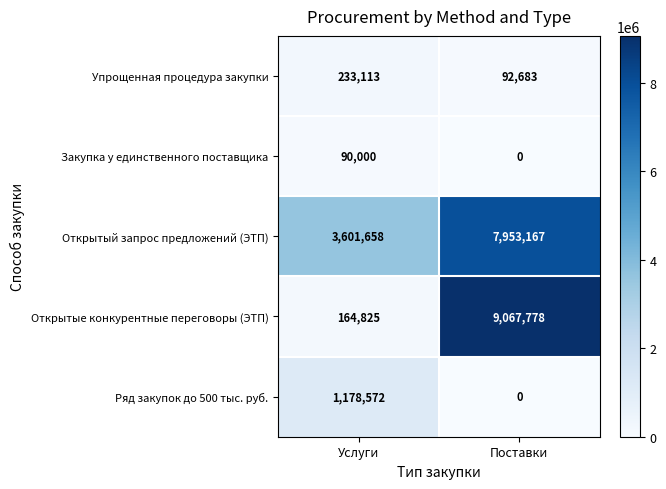

What is the sum of the Открытый запрос предложений (ЭТП) values at Поставки and Услуги?

11554825